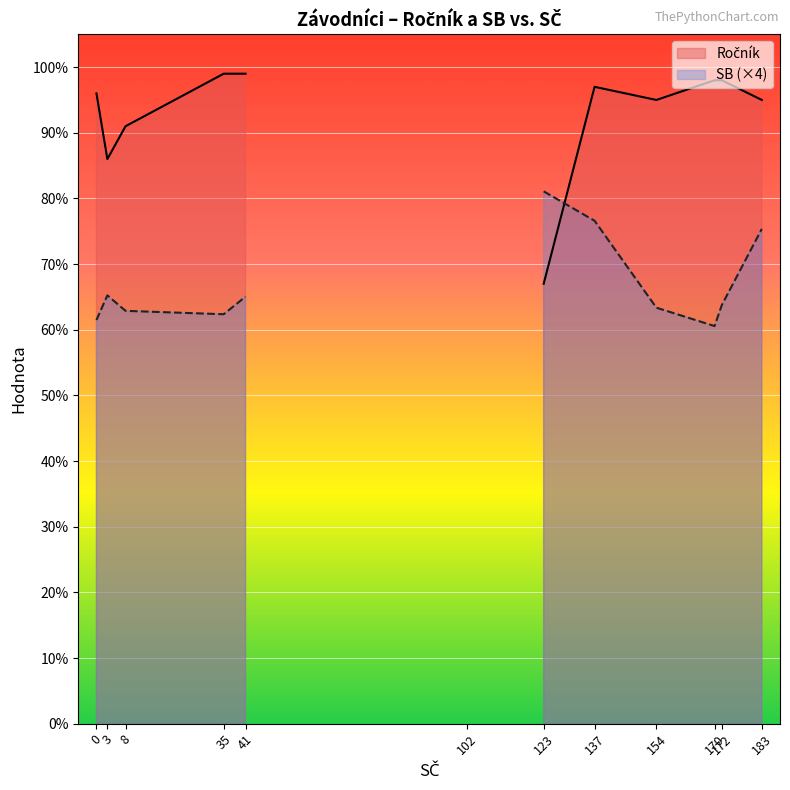

What is the total value across all series at 172?

113.9